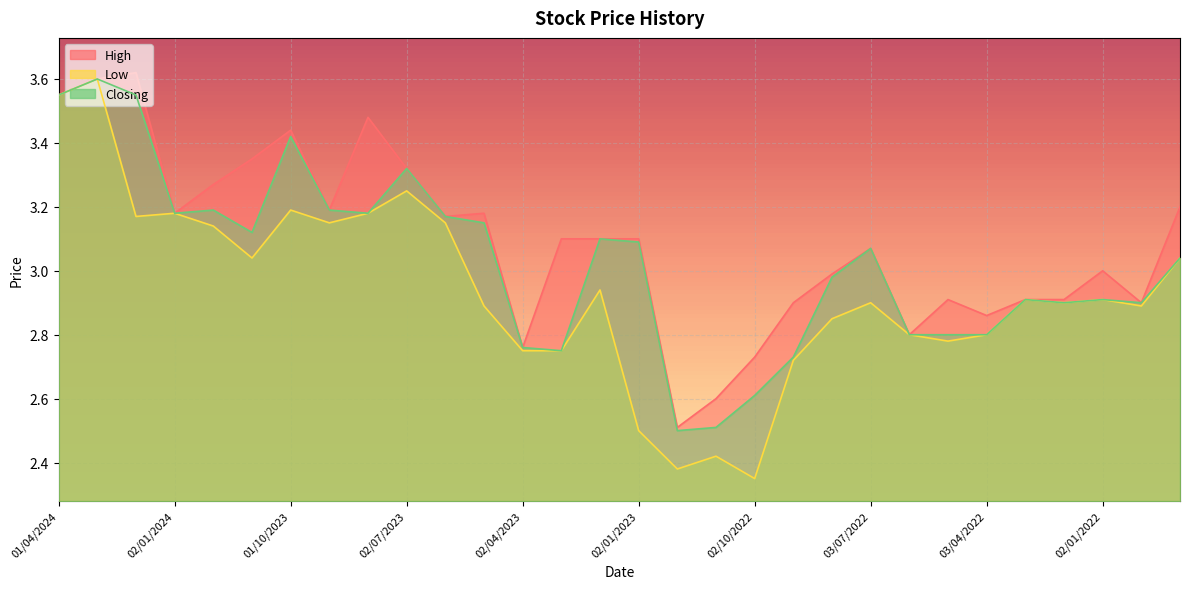

Which category has the highest value across all series?

01/02/2024